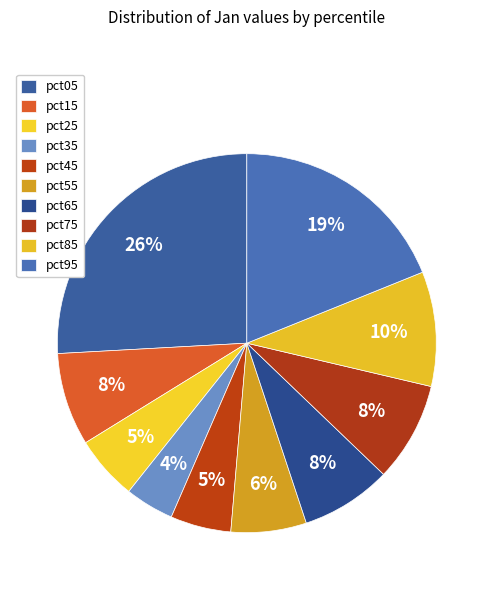

The pct15 slice represents 1% of the pie. True or false?

False